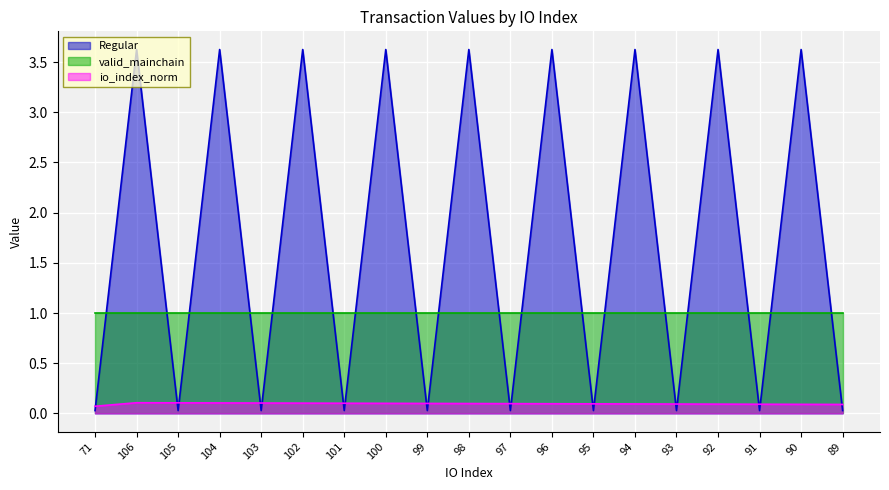

How many lines are shown in the chart?

3